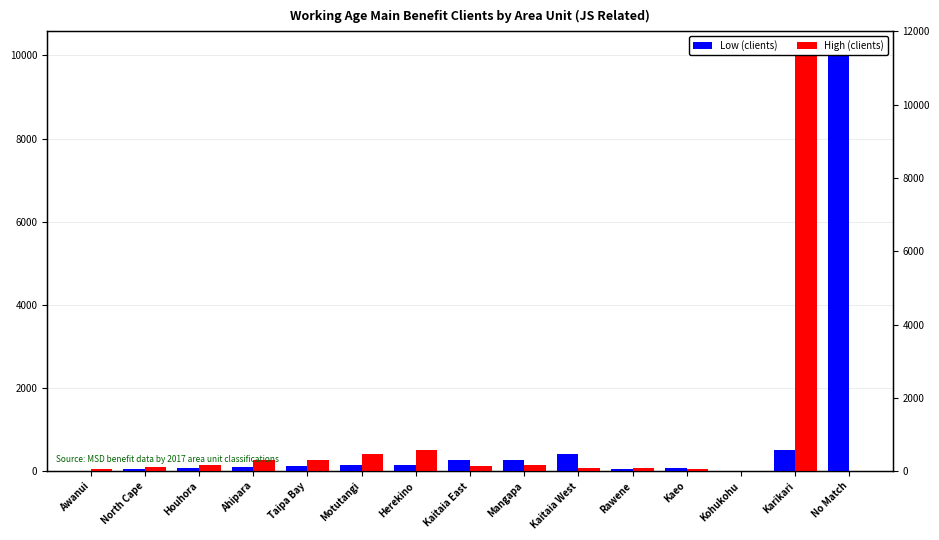

Which series has the largest total across all categories?

Low (clients)